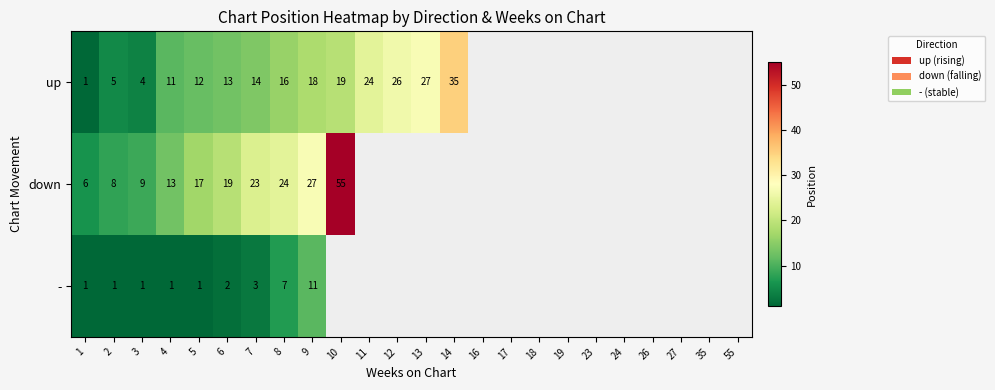

What is the difference between the up values at 6 and 11?

11